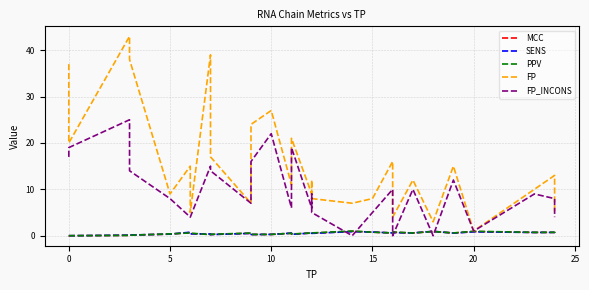

How many values in MCC are below zero?

2